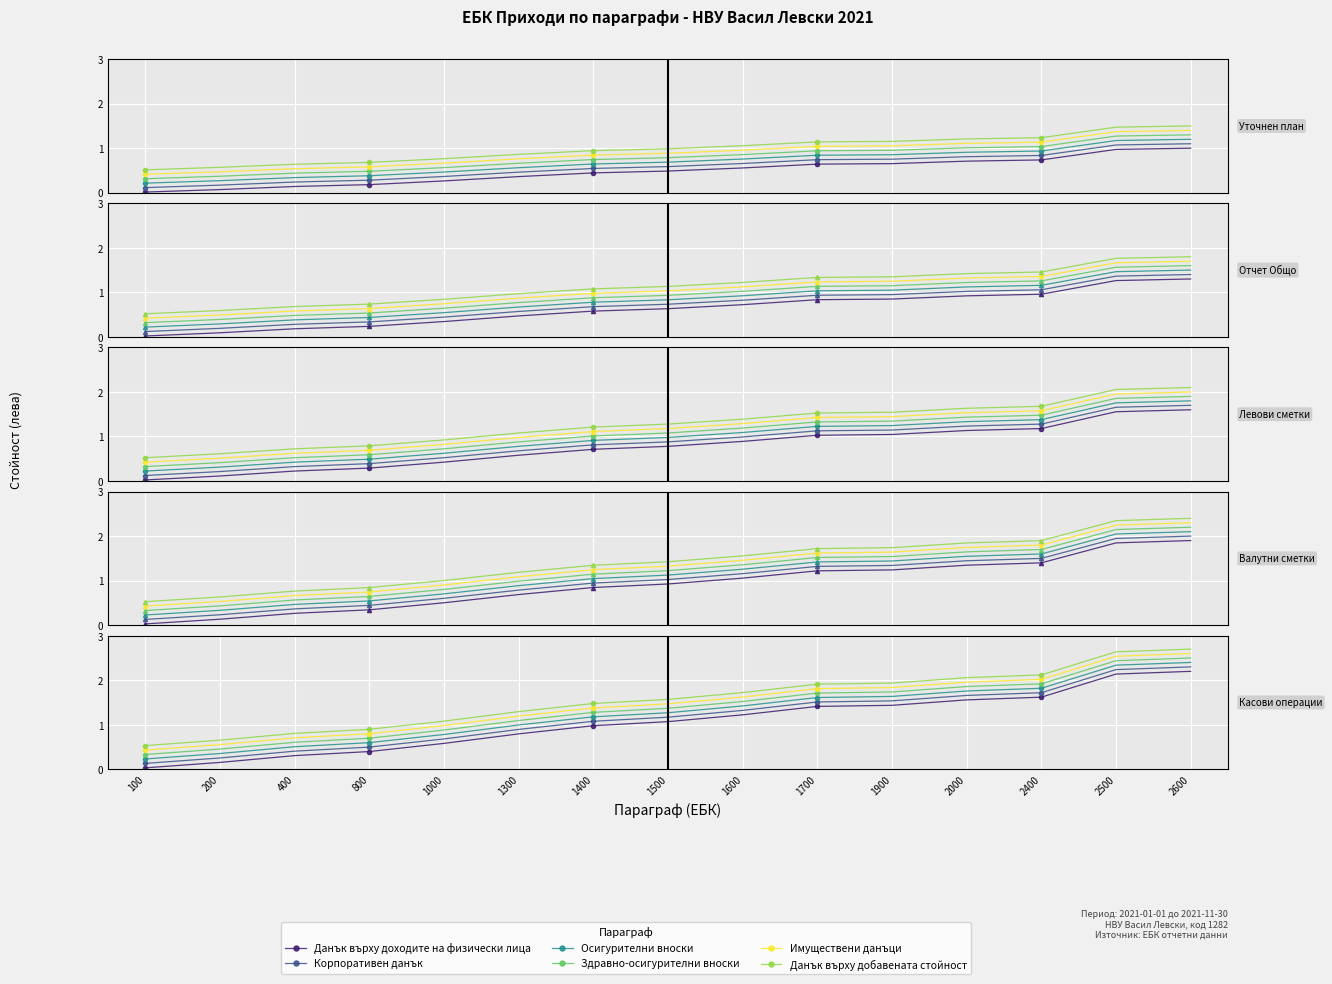

List the series in order of their peak value, highest first.

Данък върху добавената стойност, Имуществени данъци, Здравно-осигурителни вноски, Осигурителни вноски, Корпоративен данък, Данък върху доходите на физически лица